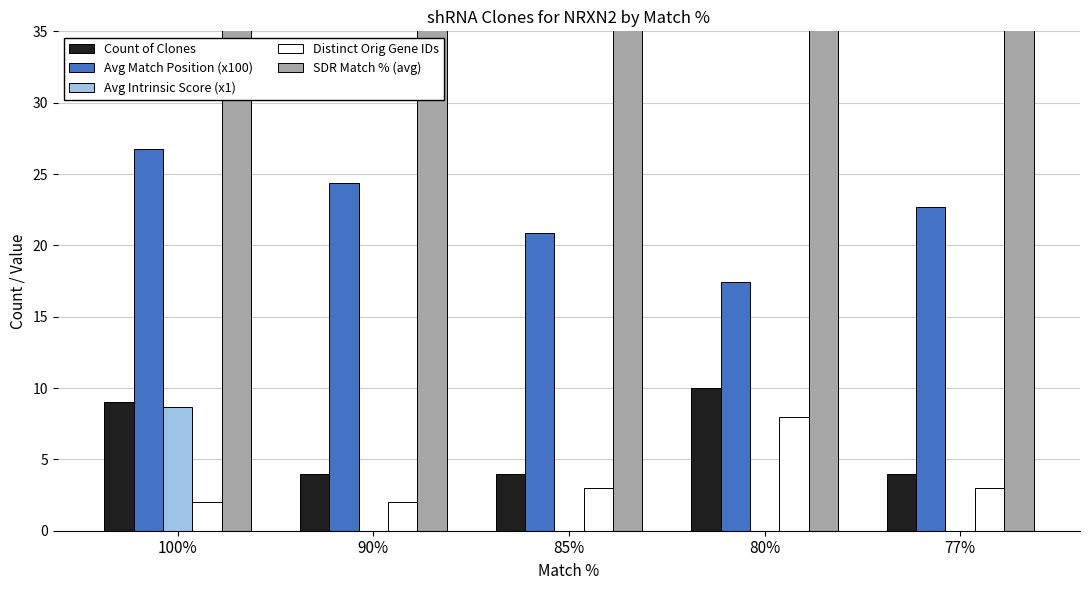

How many values in the Avg Match Position (x100) series are below 22?

2